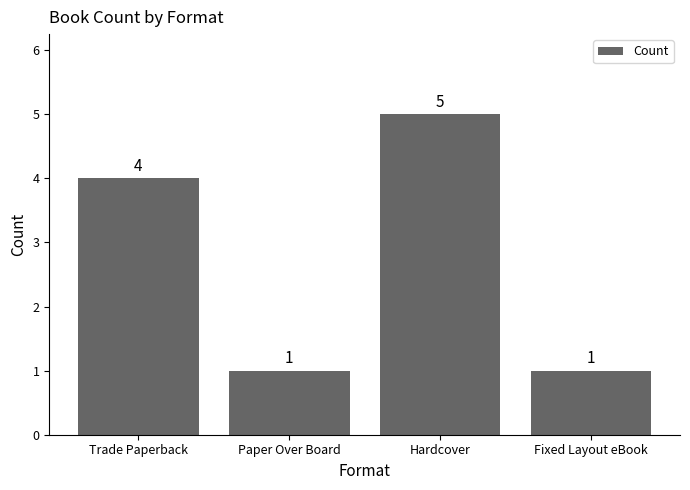

Count the number of data series in this chart.

1